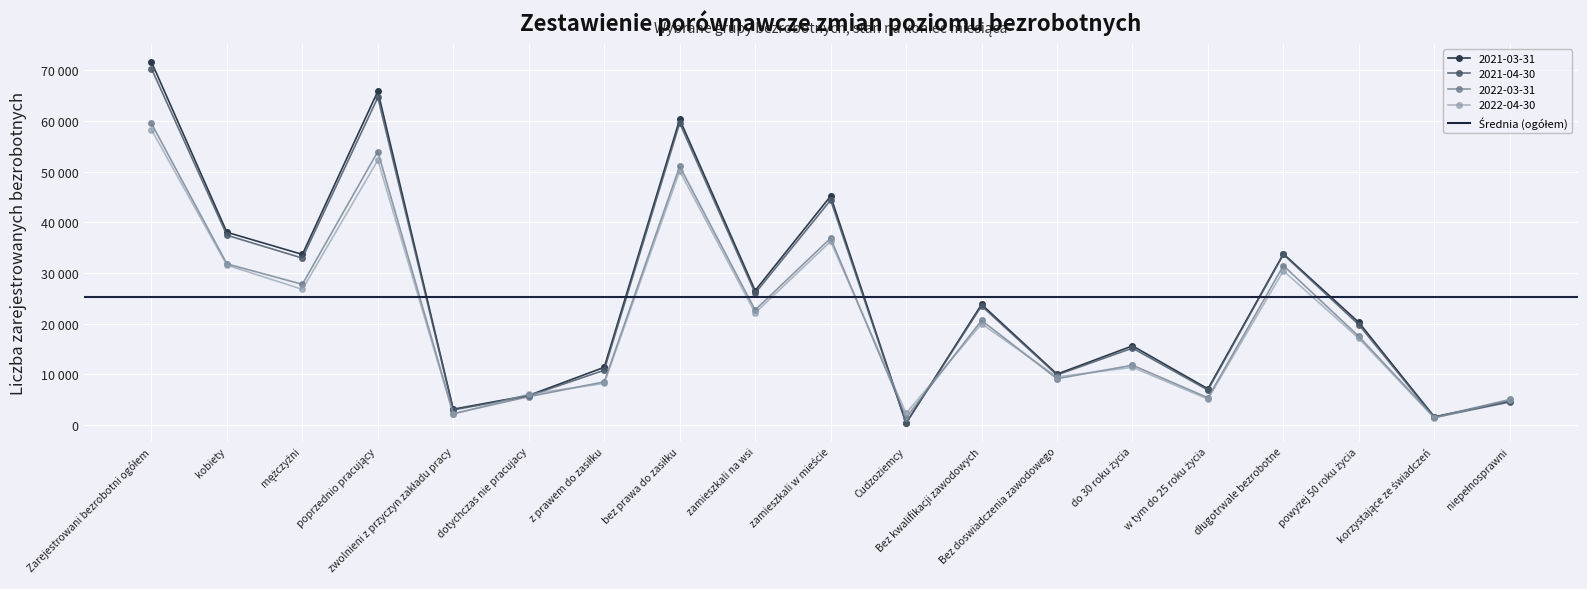

What is the smallest value displayed?

330